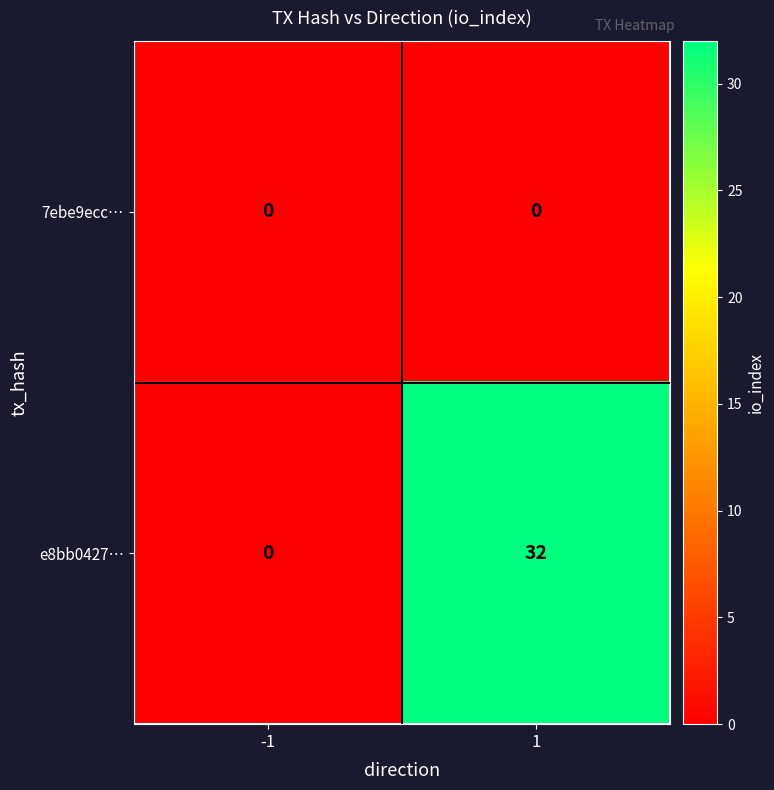

The 7ebe9ecc… series shows 0 at -1. True or false?

True